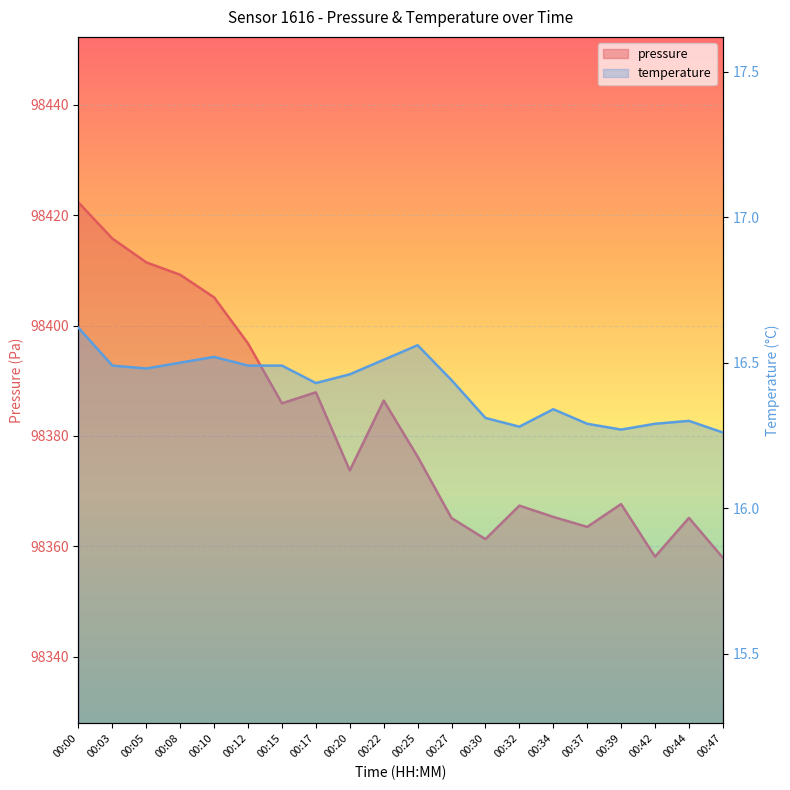

At which label is pressure closest to 98390?

00:17